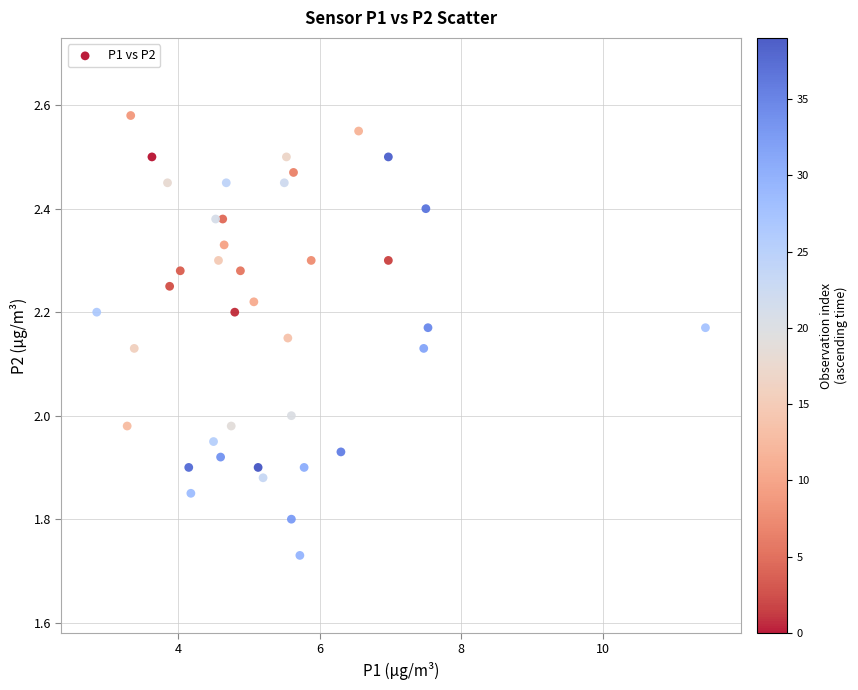

What is the range of X values (max minus min)?

8.6